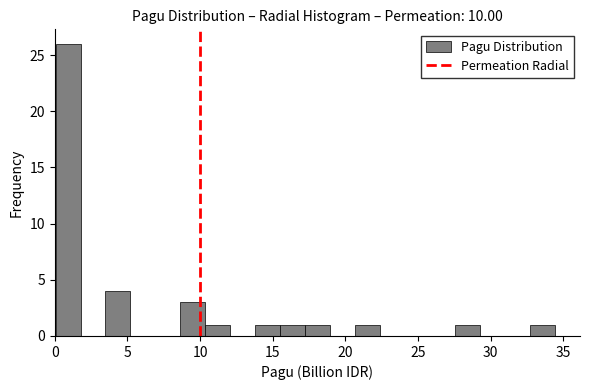

Read against the x-axis, roughly where is the centre of the tallest bar?

1.0